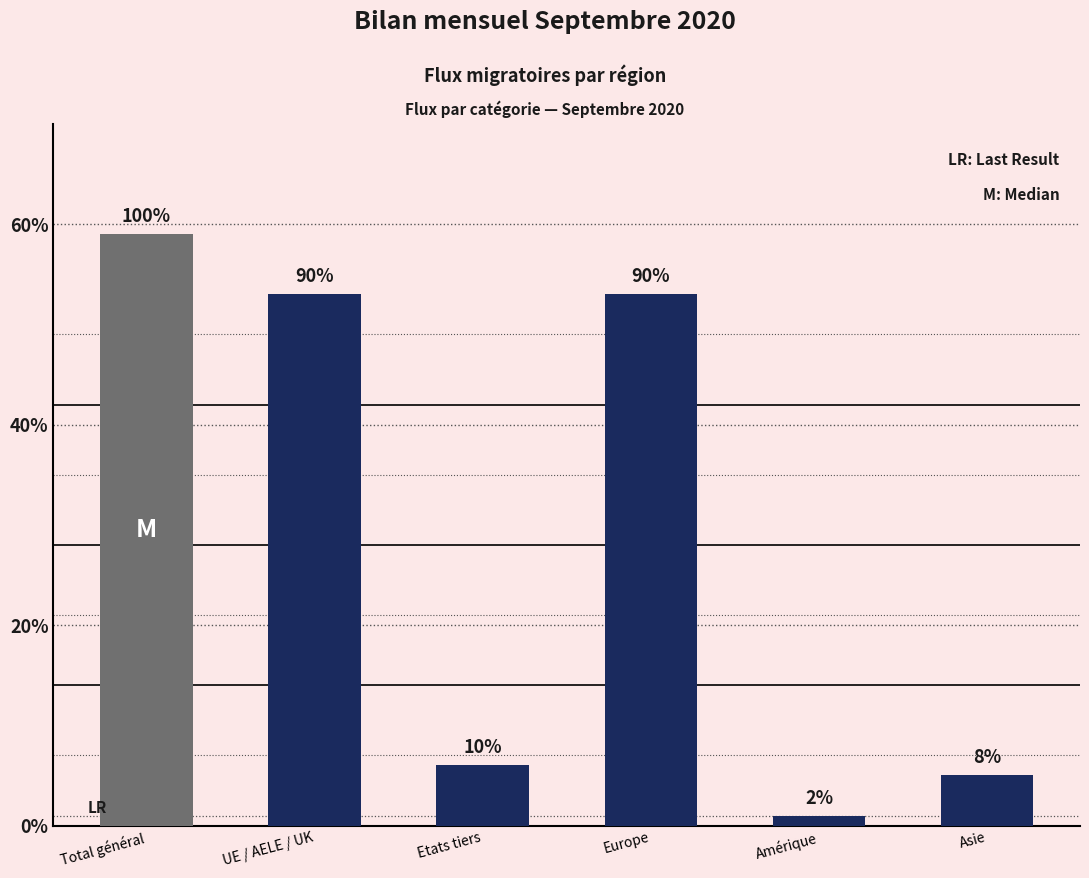

Reading left to right, list all the values displayed in this chart.

Total général=59	UE / AELE / UK=53	Etats tiers=6	Europe=53	Amérique=1	Asie=5